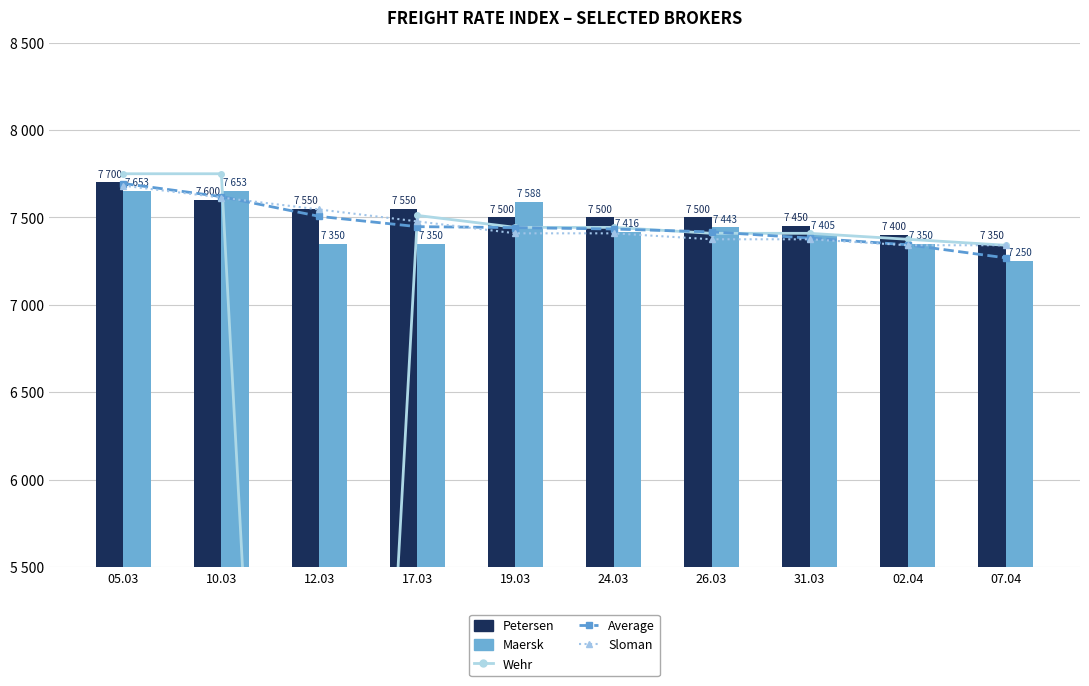

What is the total value across all series at 05.03?

38212